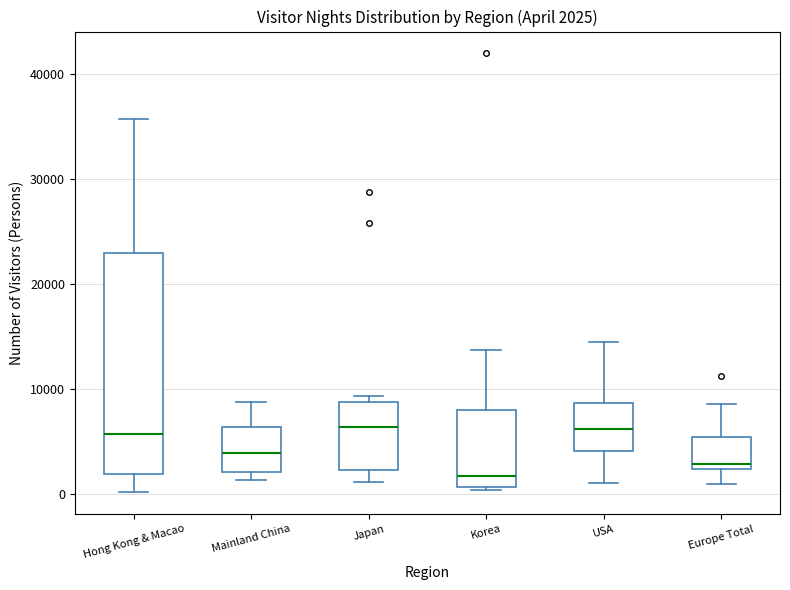

Which box is the tallest, from its lower edge to its upper edge?

Hong Kong & Macao